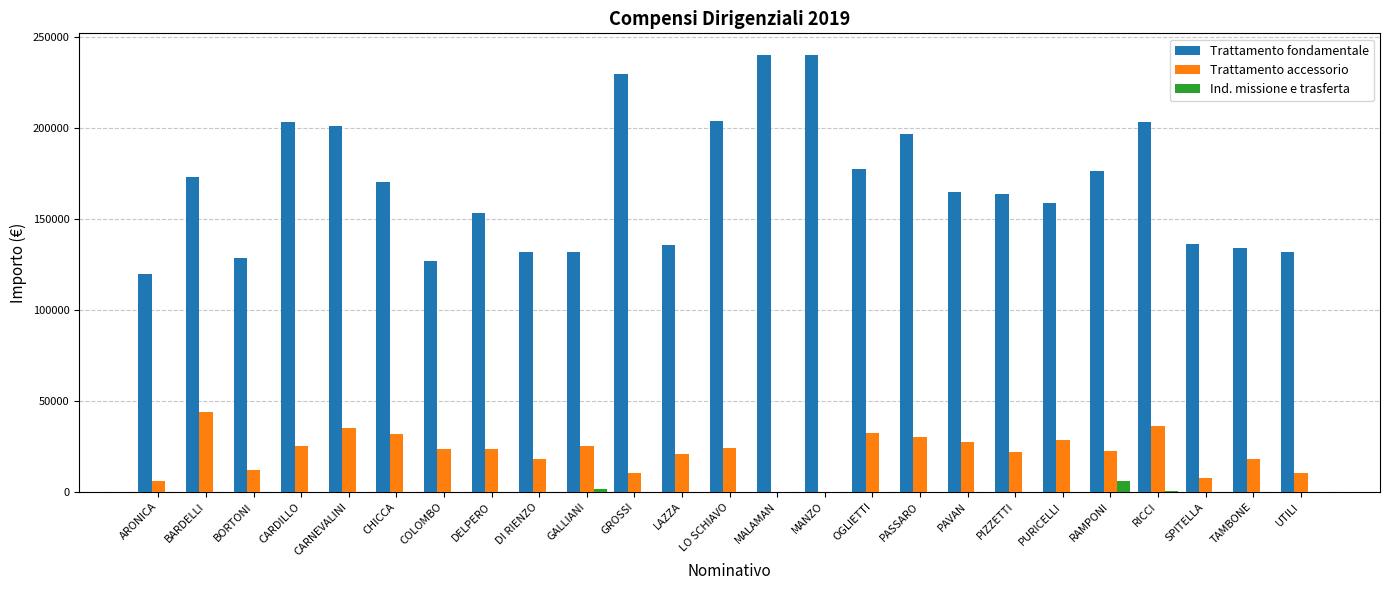

Is the value of Trattamento accessorio at BORTONI greater than the value of Trattamento fondamentale at PURICELLI?

No